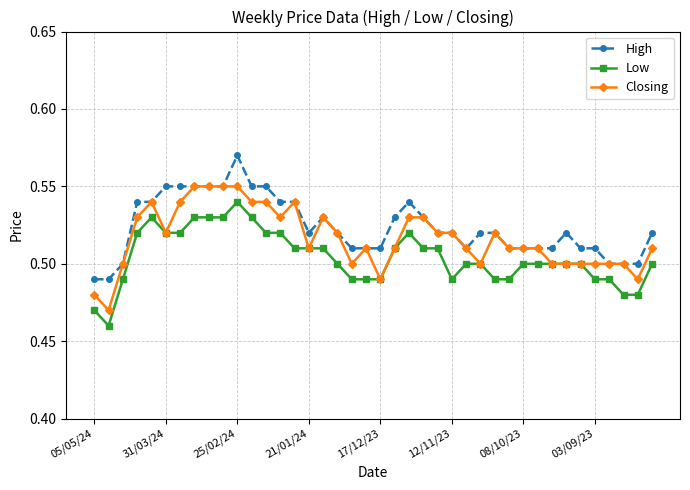

Which series has the largest total across all categories?

High